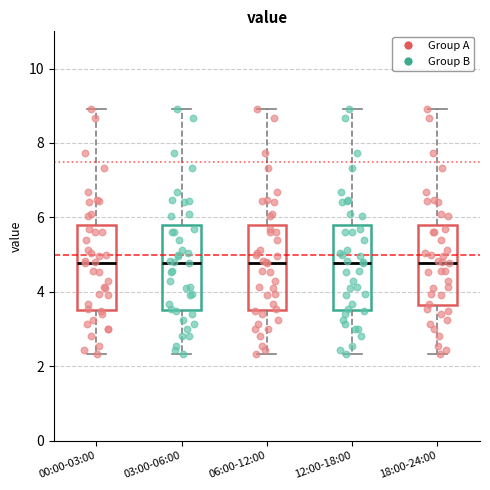

Reading left to right, read every box against the y-axis: the position of its median line, the range the box covers, and the ends of its whiskers. The values are not printed on the chart, so give them approximately, as read against the axis.

00:00-03:00: median 4.8, box 3.6 to 5.8, whiskers 2.4 to 9.0
03:00-06:00: median 4.8, box 3.6 to 5.8, whiskers 2.4 to 9.0
06:00-12:00: median 4.8, box 3.6 to 5.8, whiskers 2.4 to 9.0
12:00-18:00: median 4.8, box 3.6 to 5.8, whiskers 2.4 to 9.0
18:00-24:00: median 4.8, box 3.6 to 5.8, whiskers 2.4 to 9.0